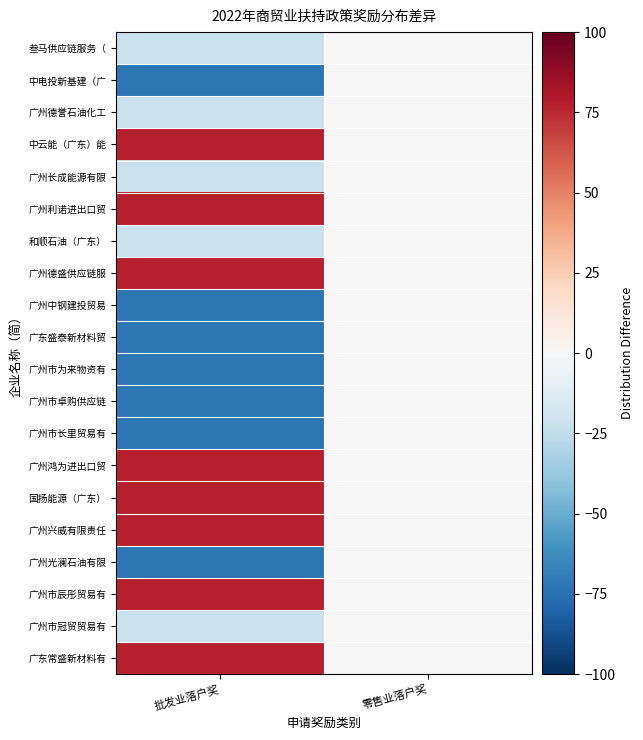

Rank the series at 批发业落户奖 from highest to lowest value.

中云能（广东）能, 广州利诺进出口贸, 广州德盛供应链服, 广州鸿为进出口贸, 国扬能源（广东）, 广州兴威有限责任, 广州市辰彤贸易有, 广东常盛新材料有, 叁马供应链服务（, 广州德誉石油化工, 广州长成能源有限, 和顺石油（广东）, 广州市冠贸贸易有, 中电投新基建（广, 广州中钢建投贸易, 广东盛泰新材料贸, 广州市为来物资有, 广州市卓购供应链, 广州市长里贸易有, 广州光澜石油有限